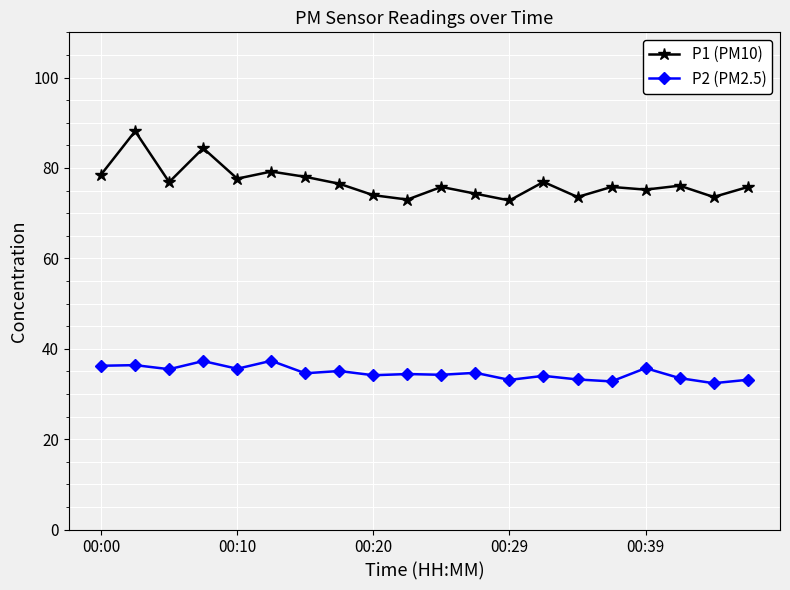

What is the value of the P2 (PM2.5) point at the 16th from the left?

32.8